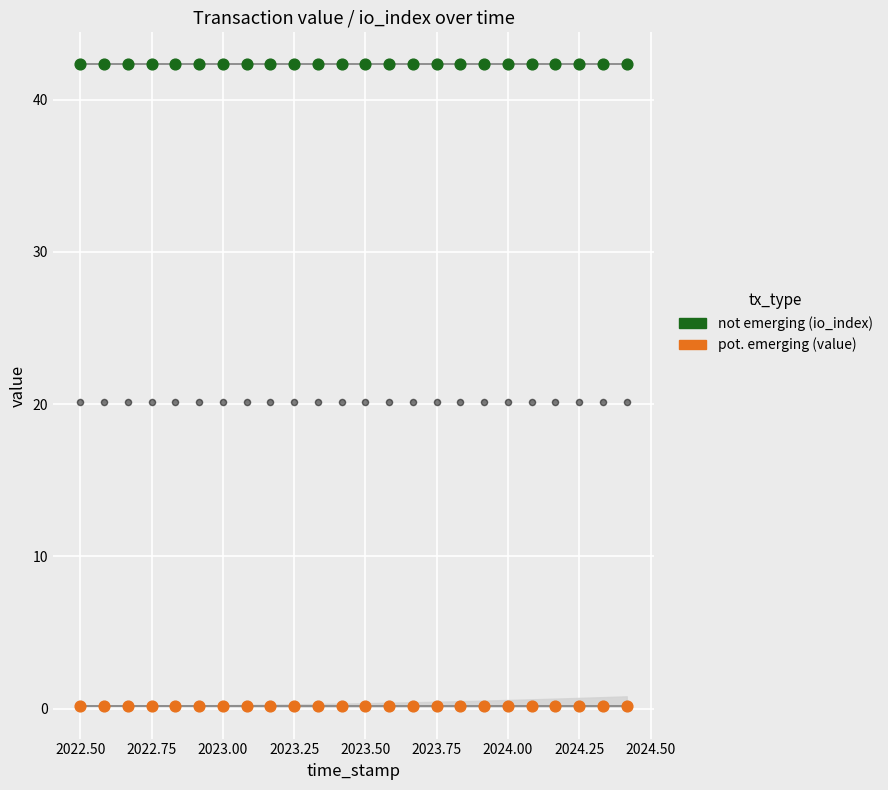

Which series contains the highest Y value?

not emerging (io_index)